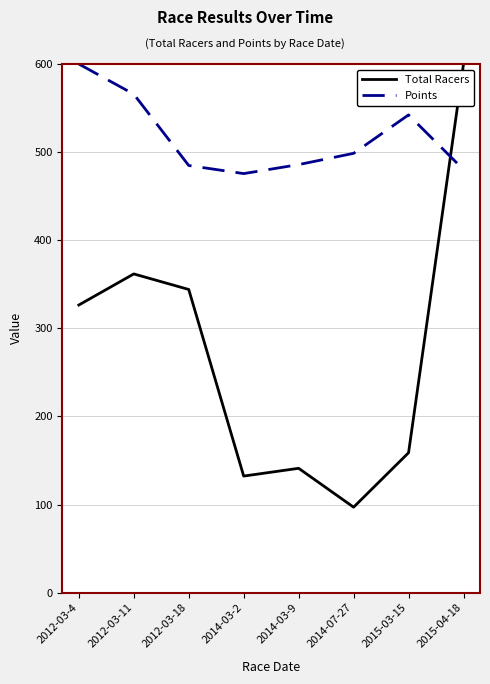

What is the maximum value for Points?

600.0